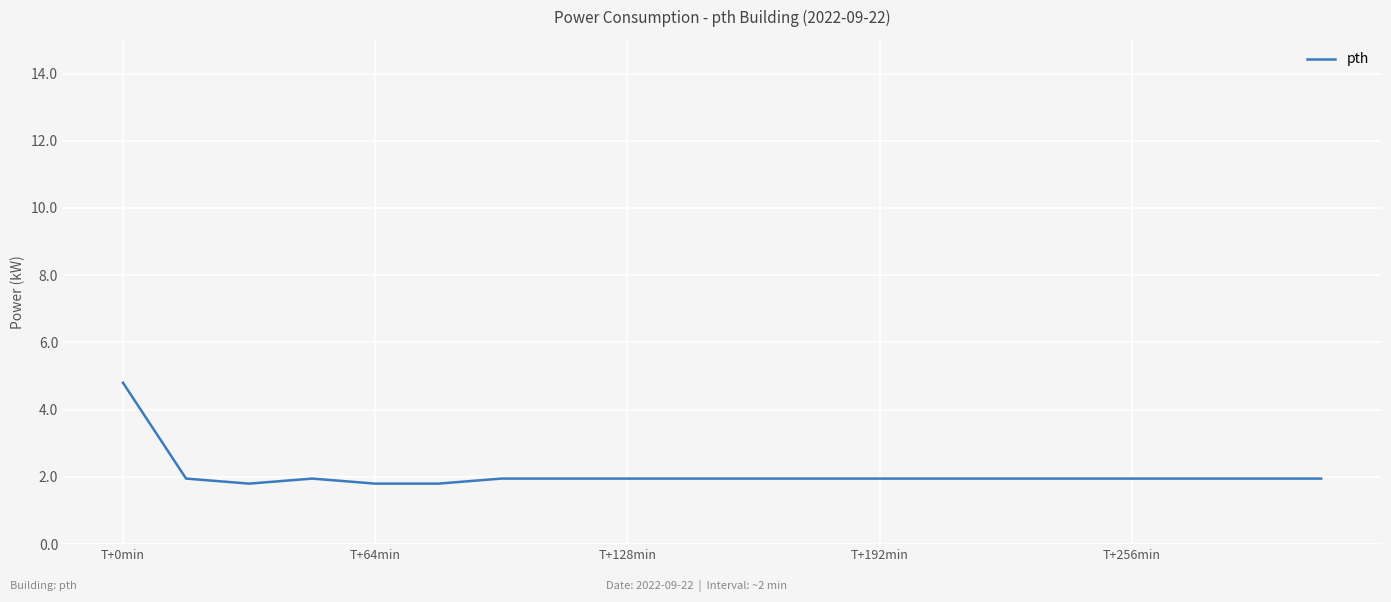

What is the maximum value shown in the chart?

4.8